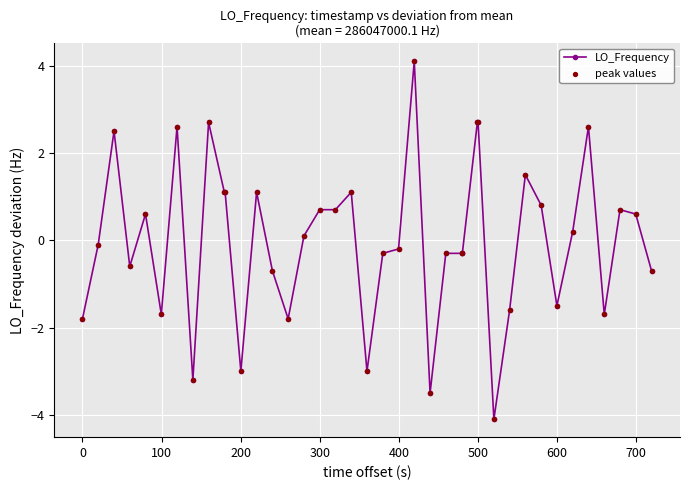

What is the difference between the maximum and minimum values?

8.2